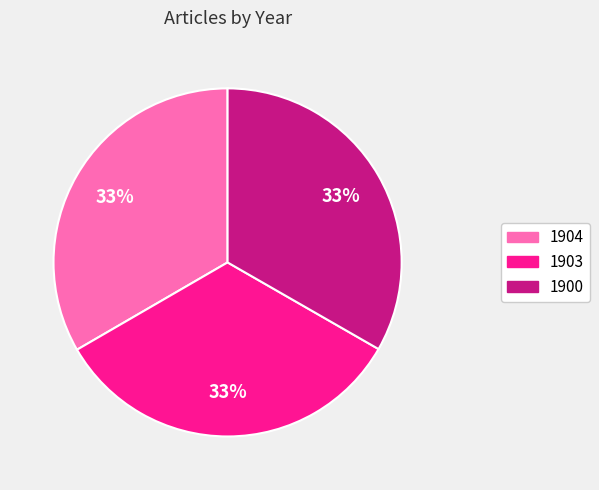

Approximately how many times larger is the value at 1903 compared to 1904?

1.0